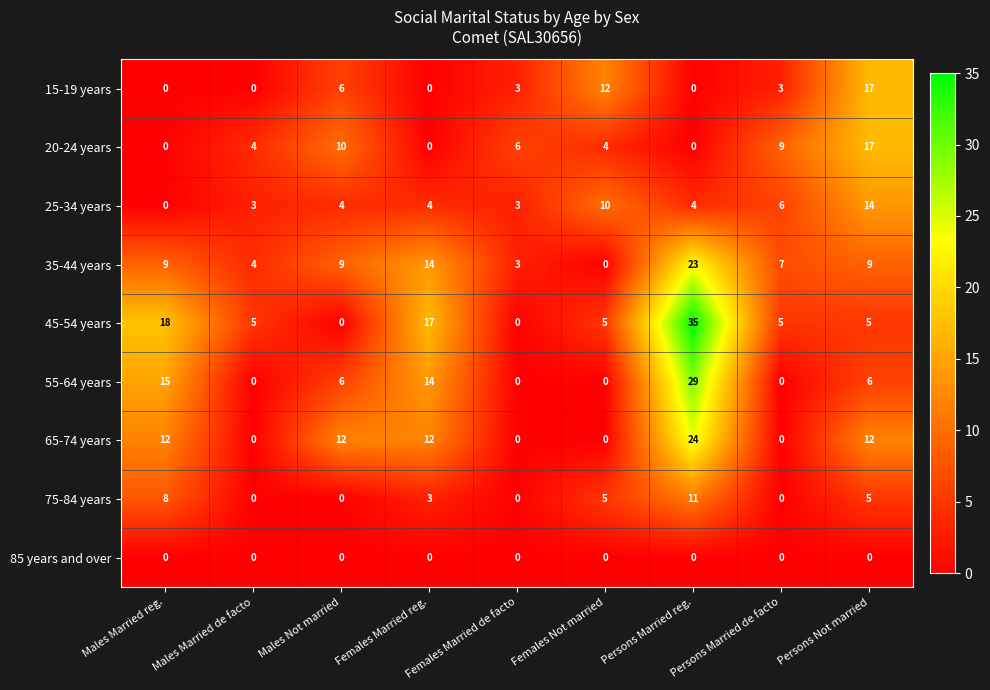

Is it true that 85 years and over equals 0 at Males Not married?

True